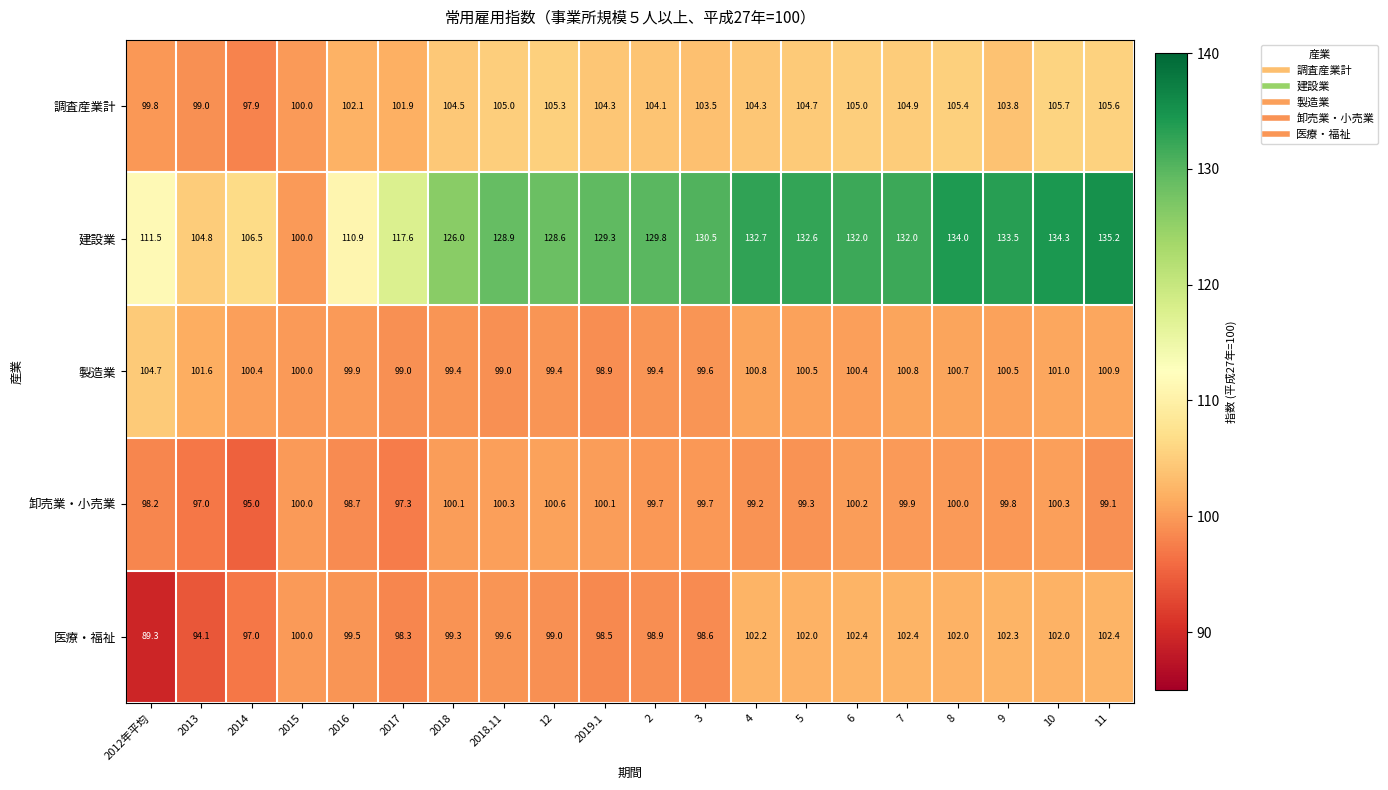

What is the total value across all series at 2014?

496.8